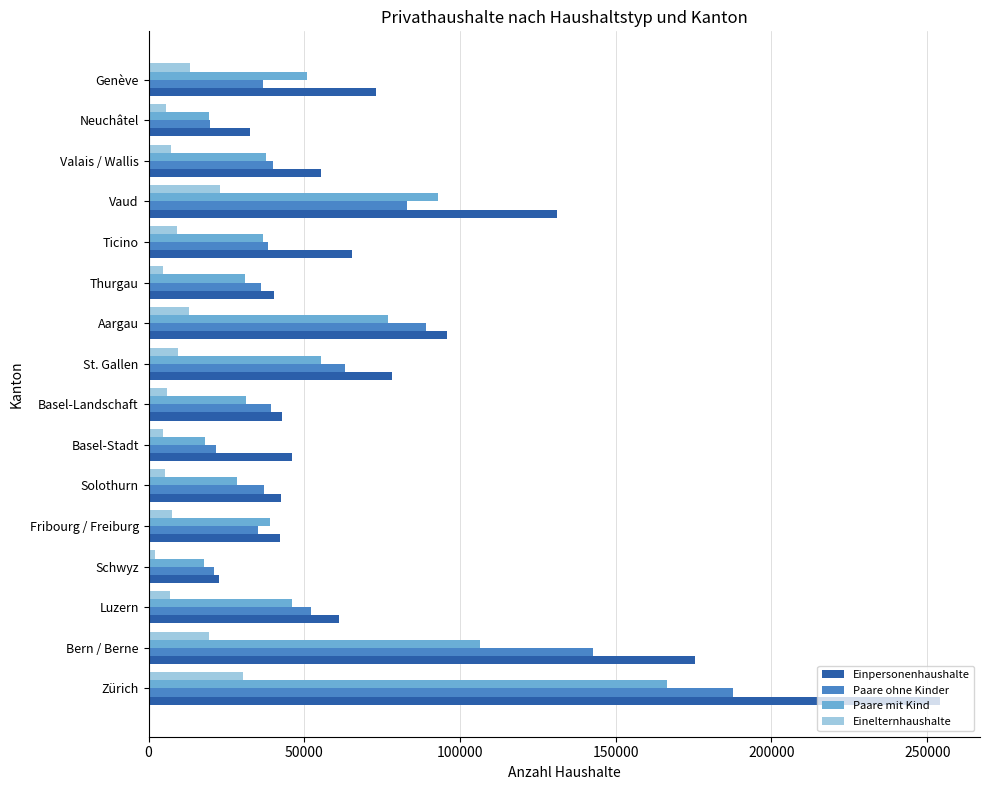

What is the spread (max minus min) of values at Zürich?

223926.2